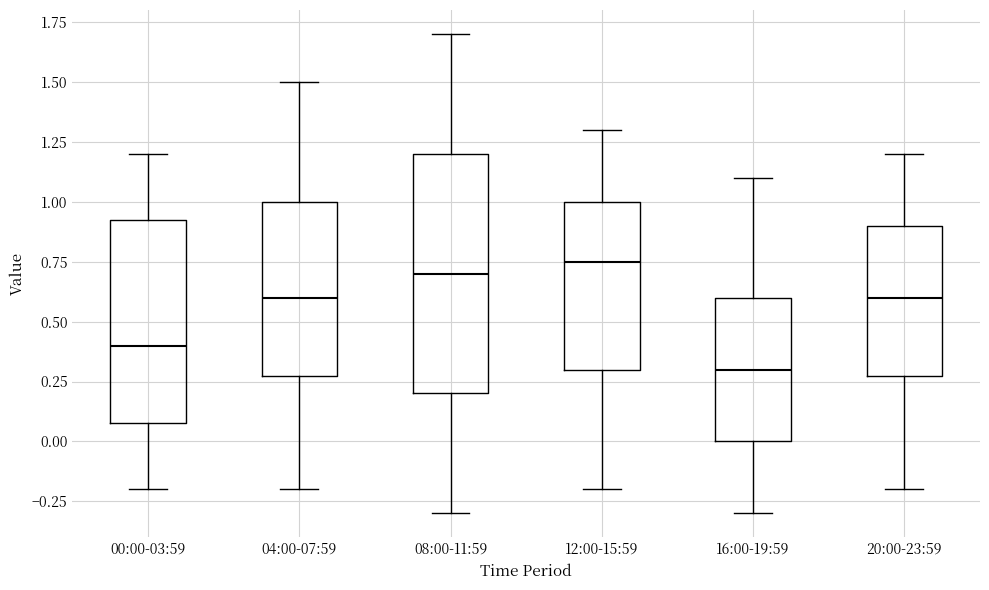

Where does the upper whisker of the box for 08:00-11:59 end on the y-axis? The values are not printed on the chart, so give them approximately, as read against the axis.

1.70